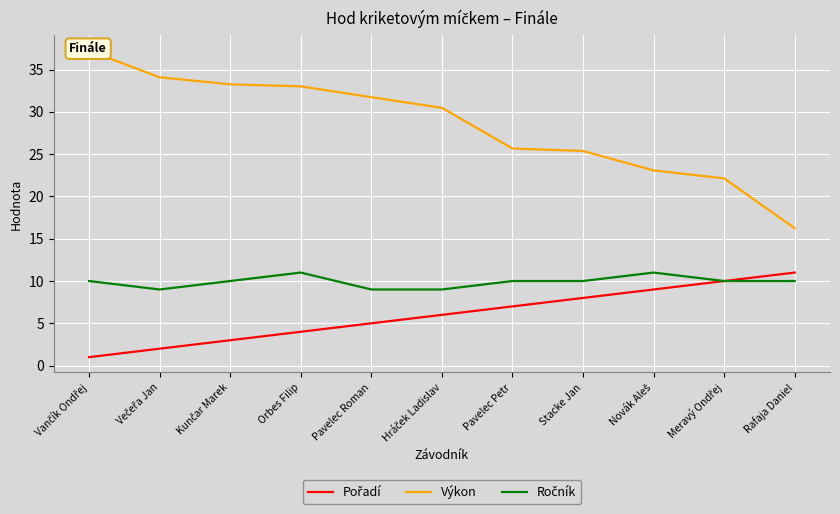

What is the label of the 4th point from the right?

Stacke Jan